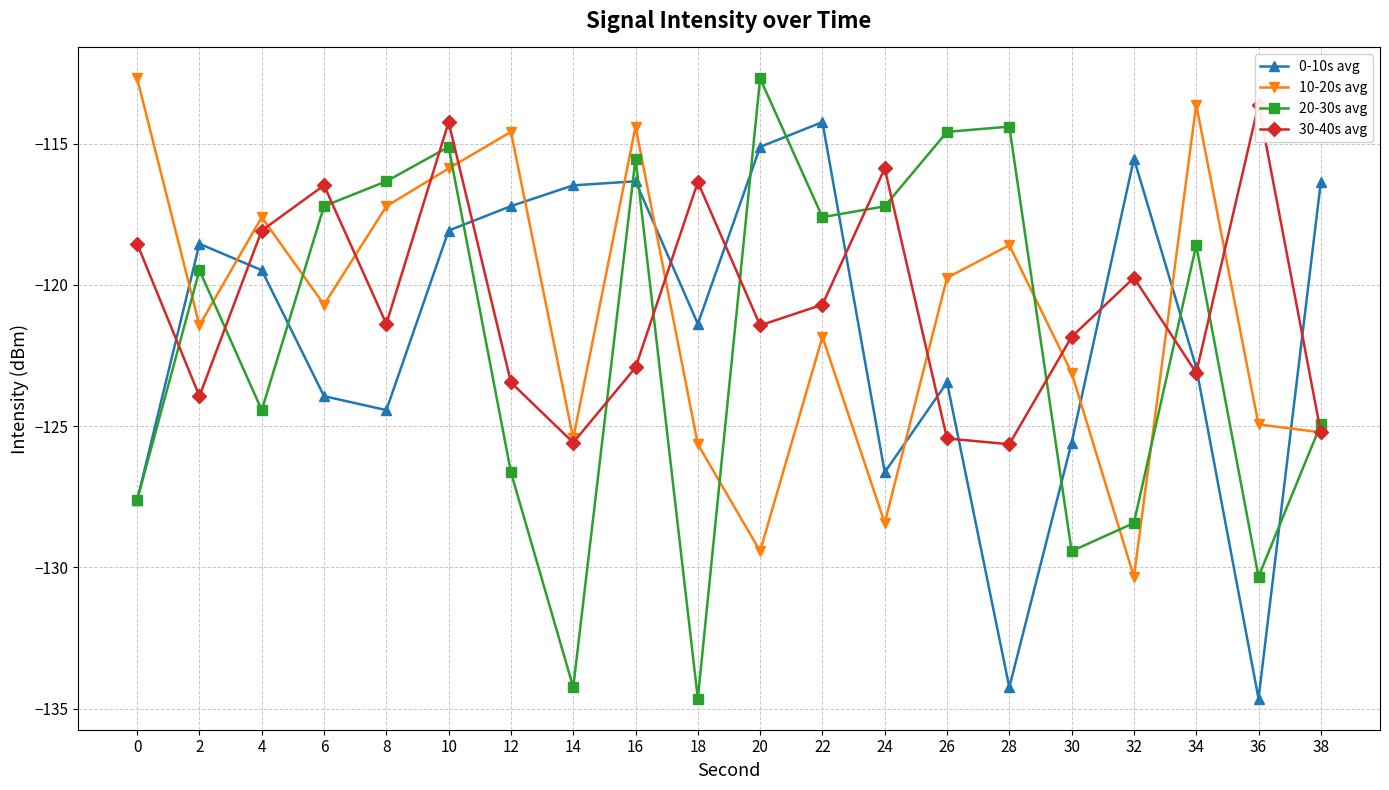

Reading left to right, extract all data points from this chart.

0-10s avg: 0=-127.6	2=-118.5	4=-119.5	6=-123.9	8=-124.4	10=-118.1	12=-117.2	14=-116.5	16=-116.3	18=-121.4	20=-115.1	22=-114.2	24=-126.6	26=-123.5	28=-134.2	30=-125.6	32=-115.5	34=-122.9	36=-134.6	38=-116.4
10-20s avg: 0=-112.7	2=-121.4	4=-117.6	6=-120.7	8=-117.2	10=-115.9	12=-114.6	14=-125.4	16=-114.4	18=-125.6	20=-129.4	22=-121.8	24=-128.4	26=-119.7	28=-118.6	30=-123.1	32=-130.3	34=-113.6	36=-124.9	38=-125.2
20-30s avg: 0=-127.6	2=-119.5	4=-124.4	6=-117.2	8=-116.3	10=-115.1	12=-126.6	14=-134.2	16=-115.5	18=-134.6	20=-112.7	22=-117.6	24=-117.2	26=-114.6	28=-114.4	30=-129.4	32=-128.4	34=-118.6	36=-130.3	38=-124.9
30-40s avg: 0=-118.5	2=-123.9	4=-118.1	6=-116.5	8=-121.4	10=-114.2	12=-123.5	14=-125.6	16=-122.9	18=-116.4	20=-121.4	22=-120.7	24=-115.9	26=-125.4	28=-125.6	30=-121.8	32=-119.7	34=-123.1	36=-113.6	38=-125.2